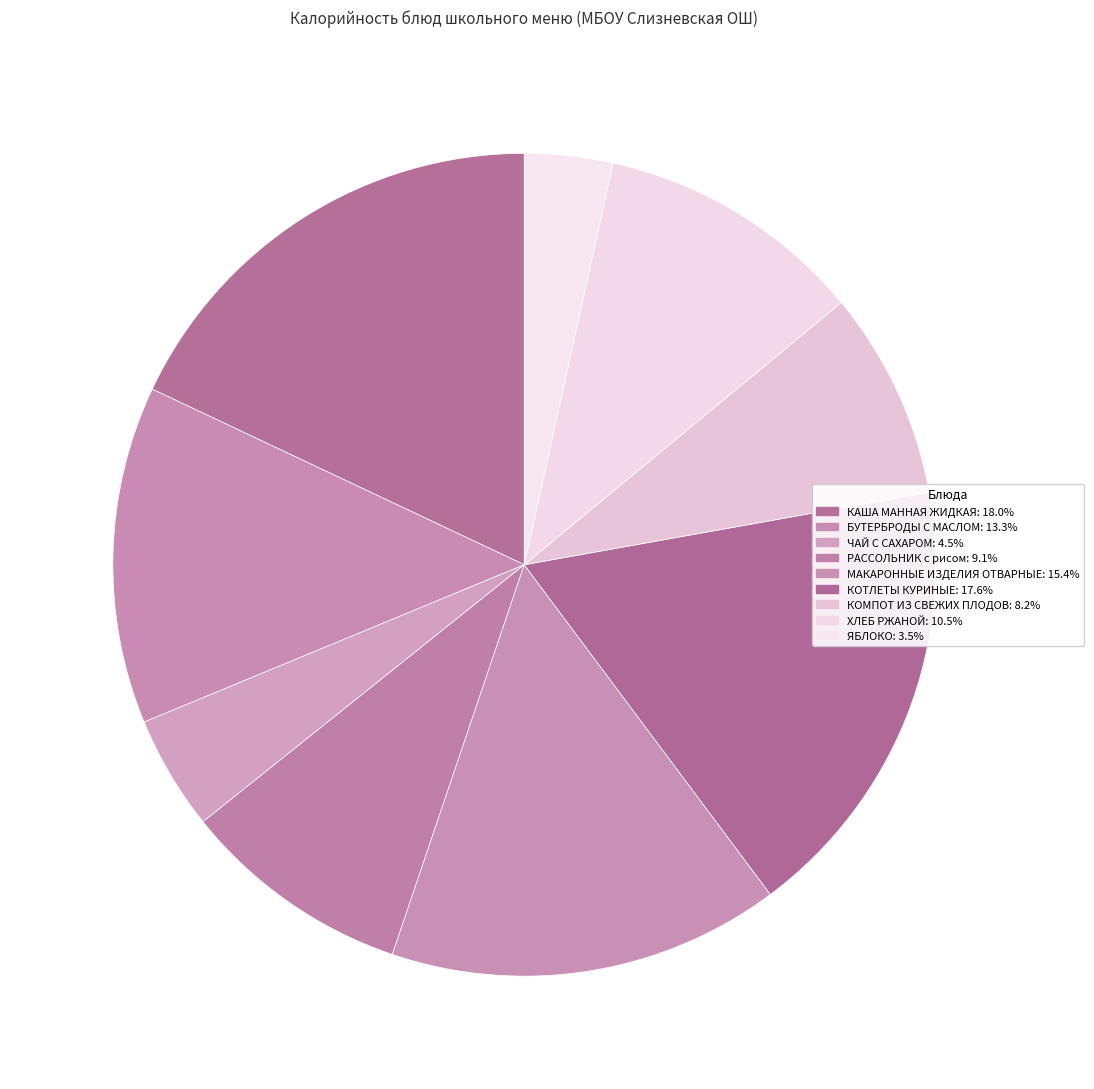

Between РАССОЛЬНИК с рисом and МАКАРОННЫЕ ИЗДЕЛИЯ ОТВАРНЫЕ, which is larger?

МАКАРОННЫЕ ИЗДЕЛИЯ ОТВАРНЫЕ